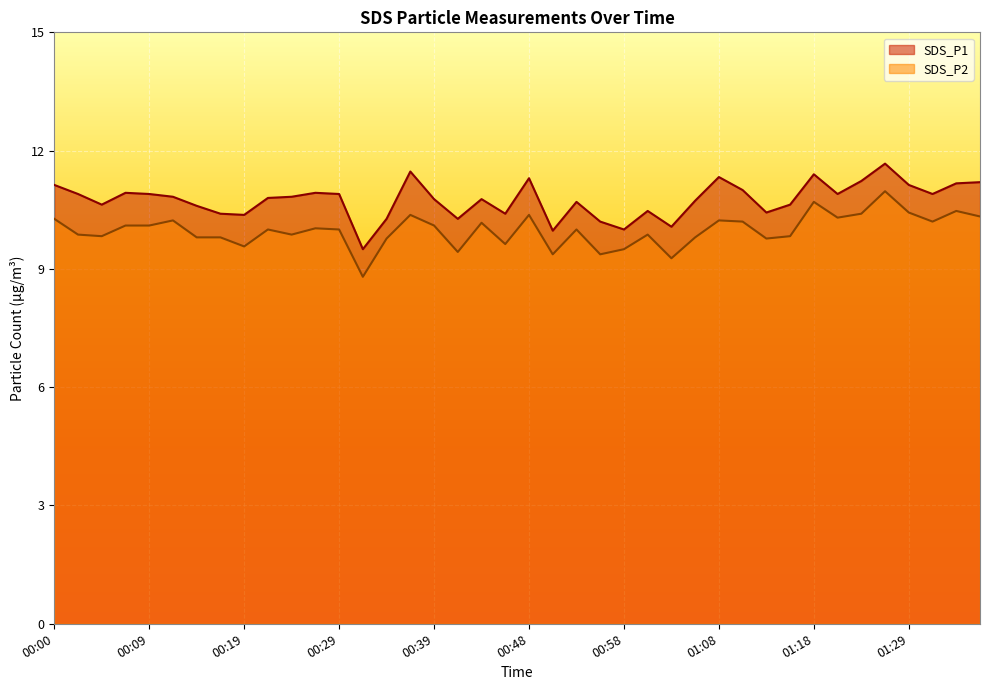

The value of SDS_P2 at 00:17 is 6.7. True or false?

False